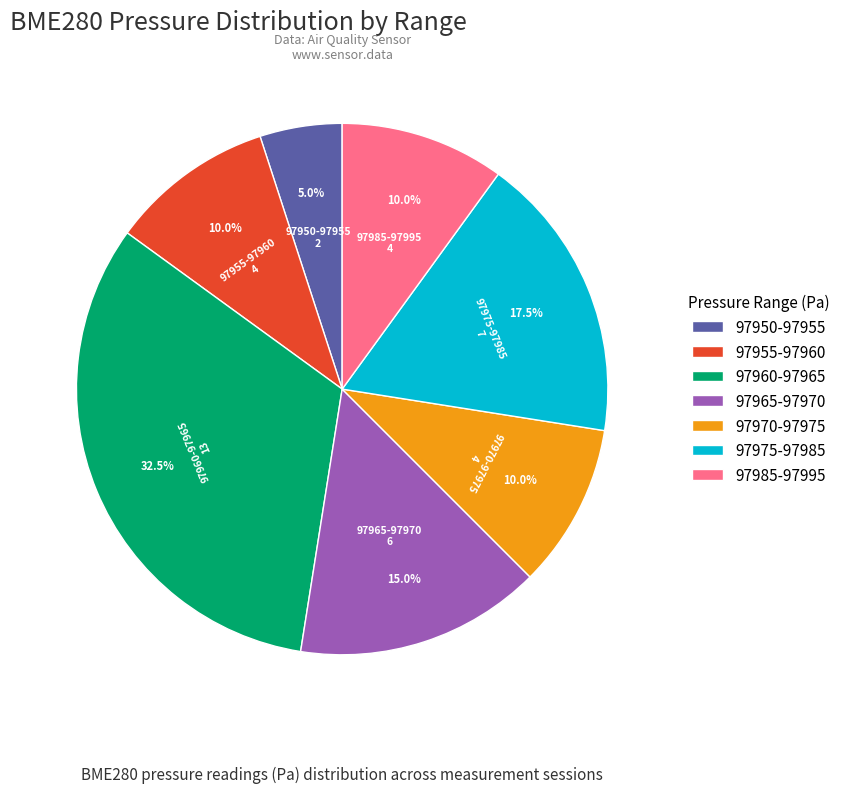

Is the sum of 97985-97995 and 97960-97965 greater than half?

No